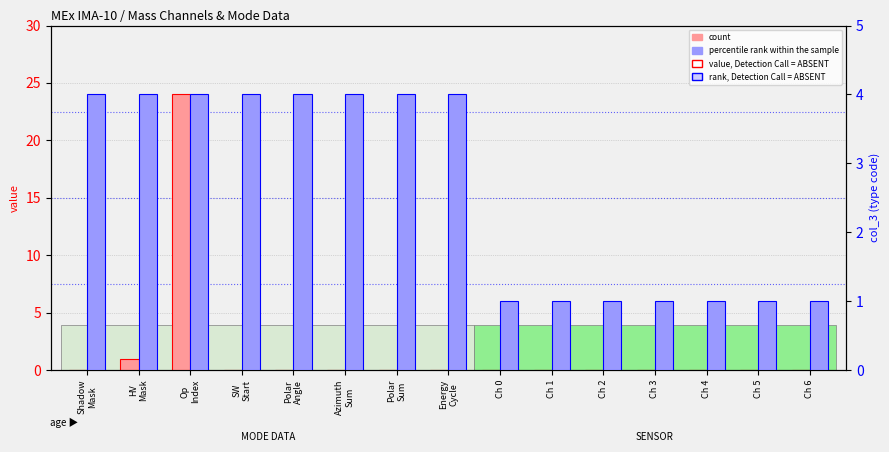

What is the average value of the count series?

2